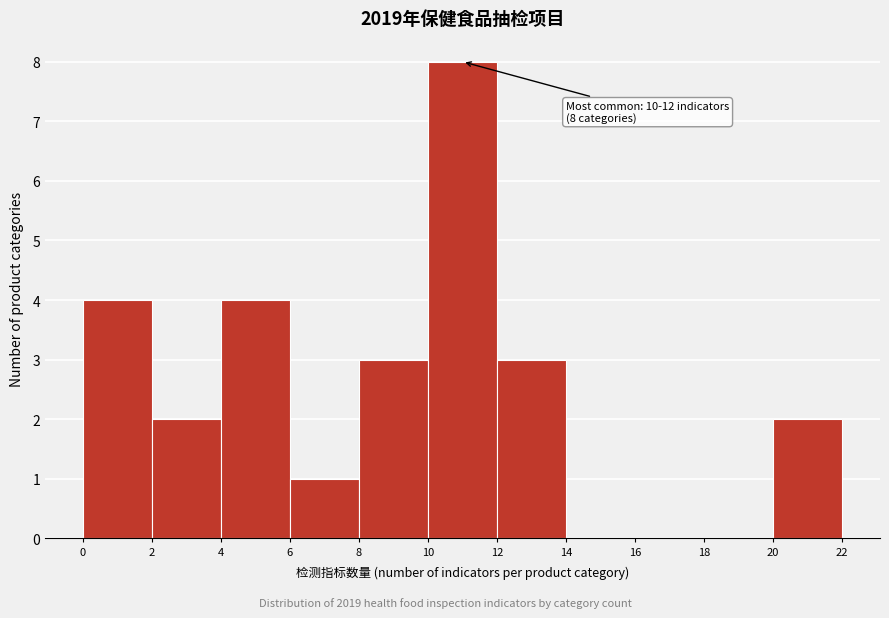

Which range on the x-axis has the tallest bar?

10 to 12